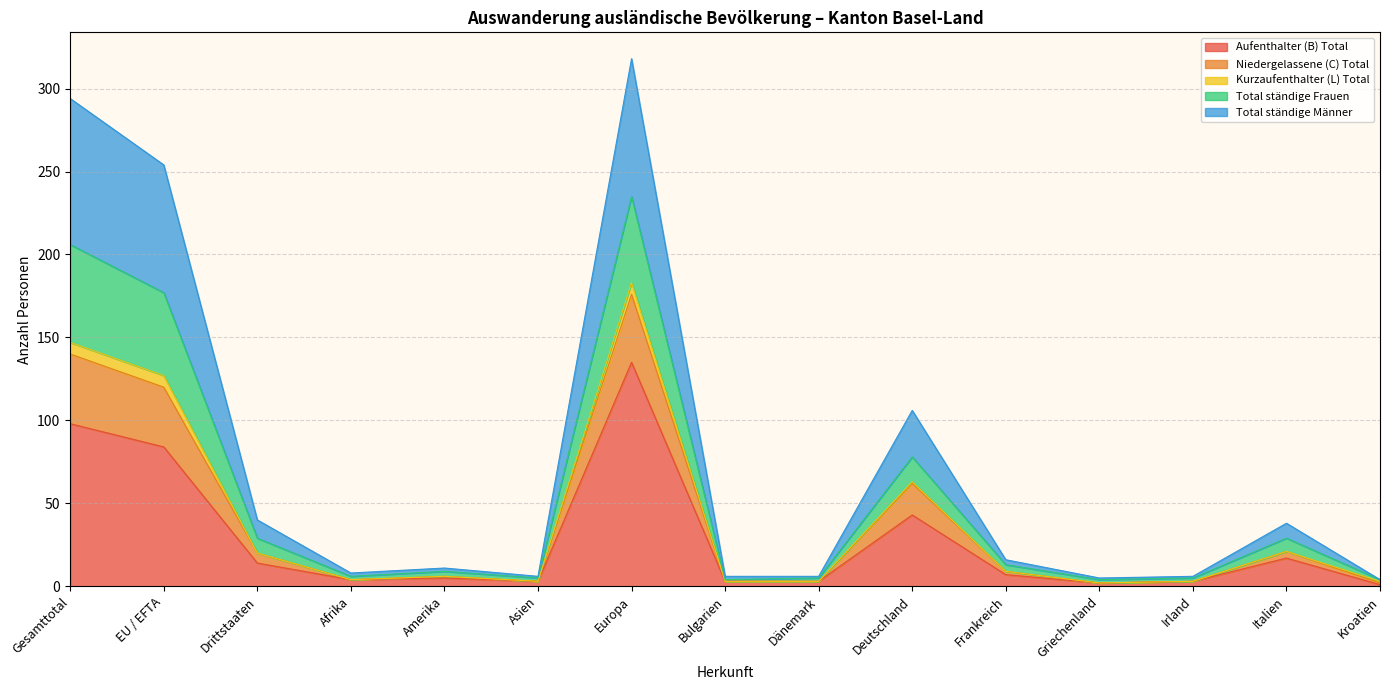

True or false: Total ständige Frauen has a value of 96 at Gesamttotal.

False